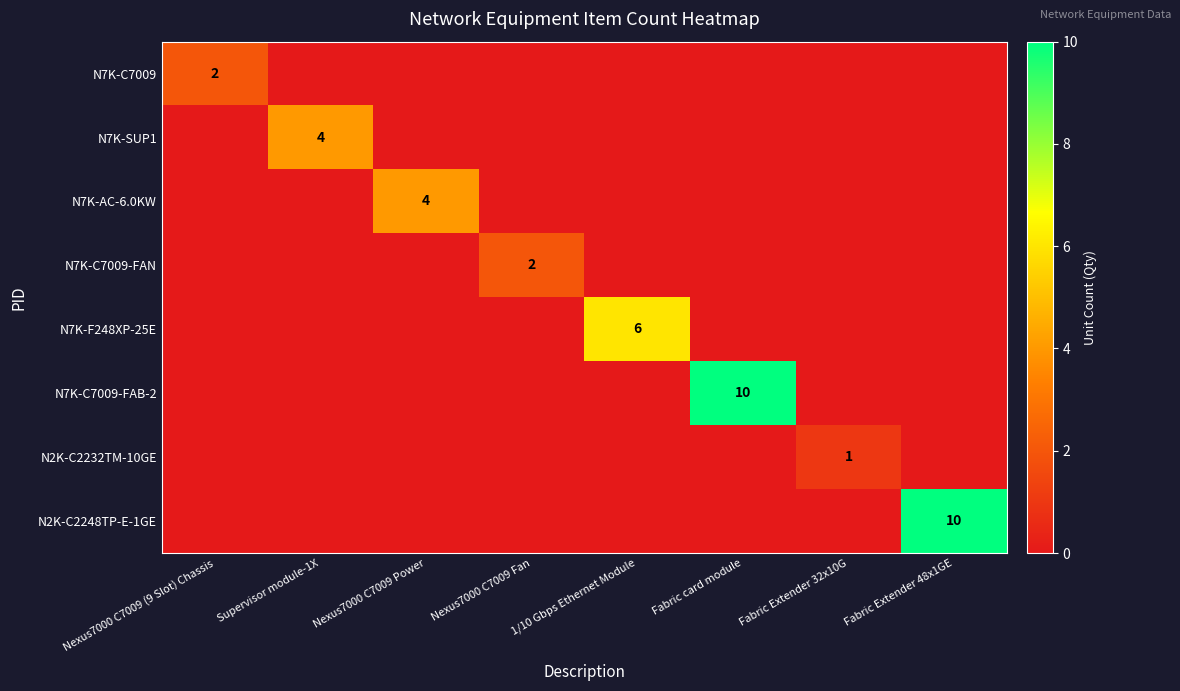

True or false: N7K-F248XP-25E has a value of 6 at 1/10 Gbps Ethernet Module.

True